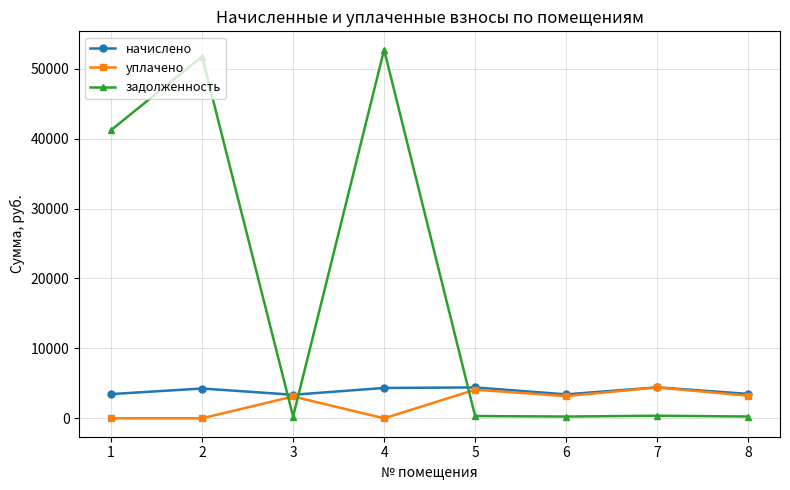

How many times do задолженность and уплачено cross each other?

3